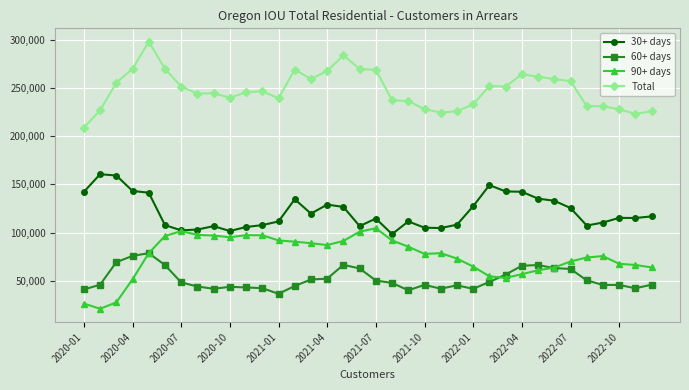

What is the value of the Total point at the 3rd from the left?

255789